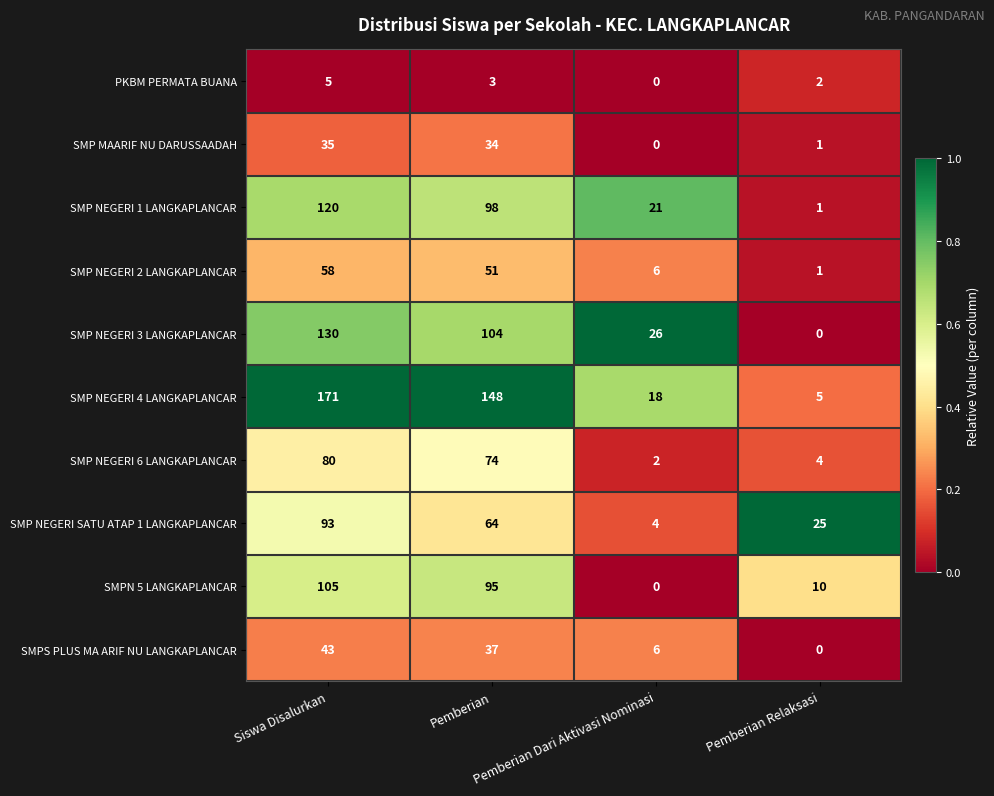

Which series has the widest spread of values?

SMP NEGERI 4 LANGKAPLANCAR